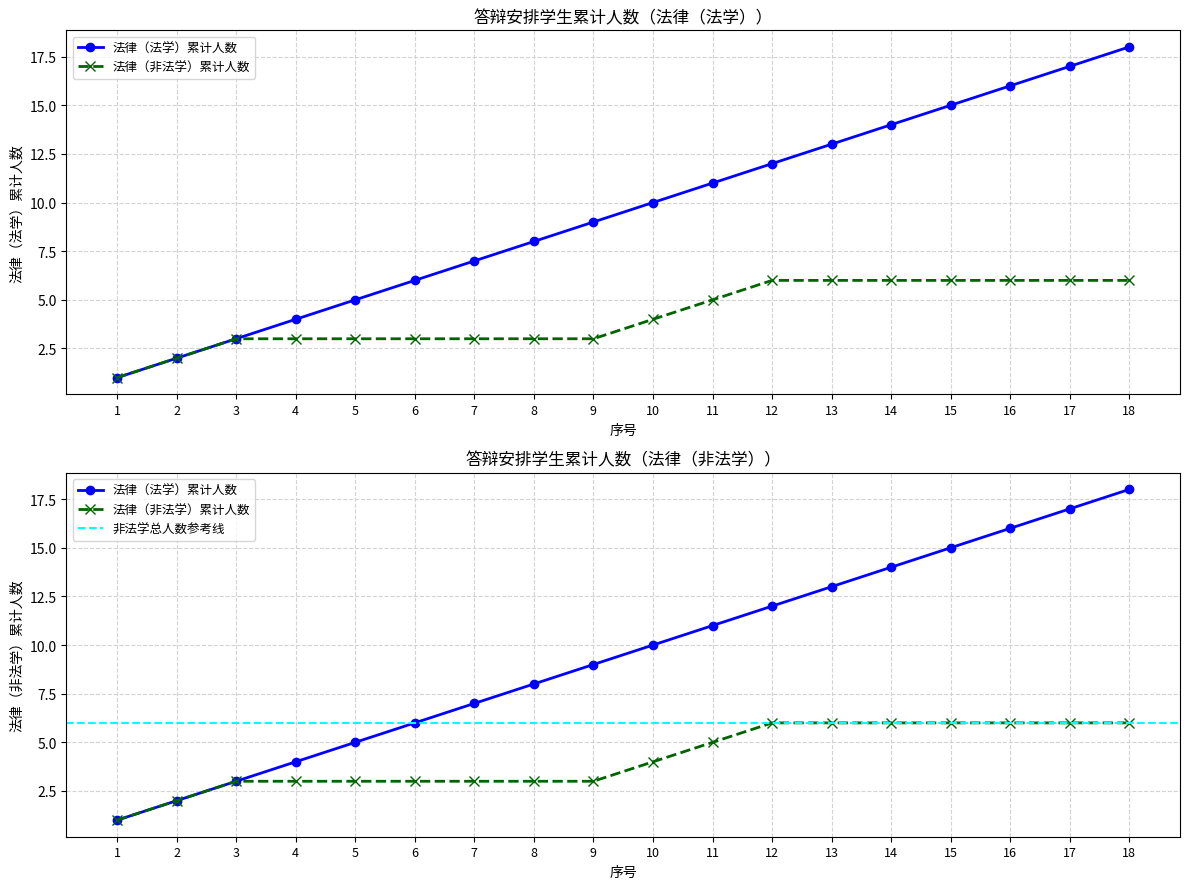

List the series in order of their overall mean, lowest first.

法律（非法学）学生数, 法律（法学）学生数